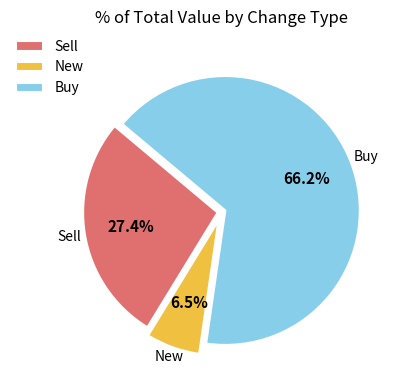

Is there a majority slice in this chart?

Yes